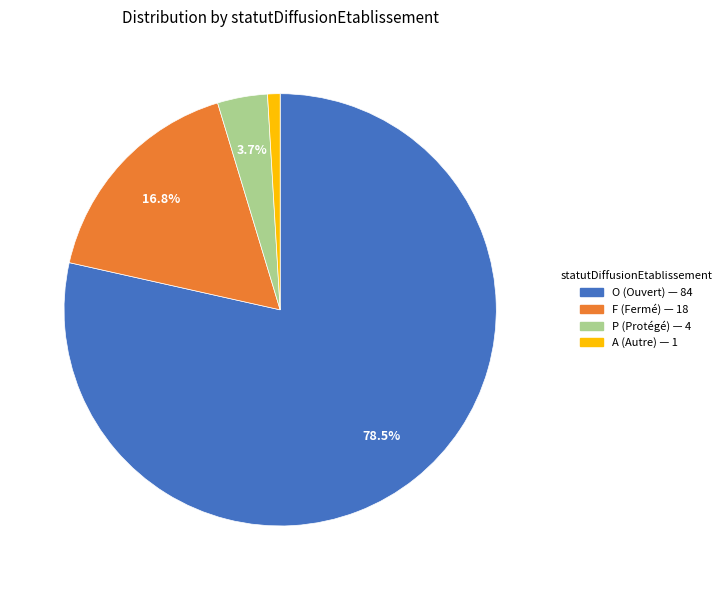

Is it true that F is 12% of the pie?

False